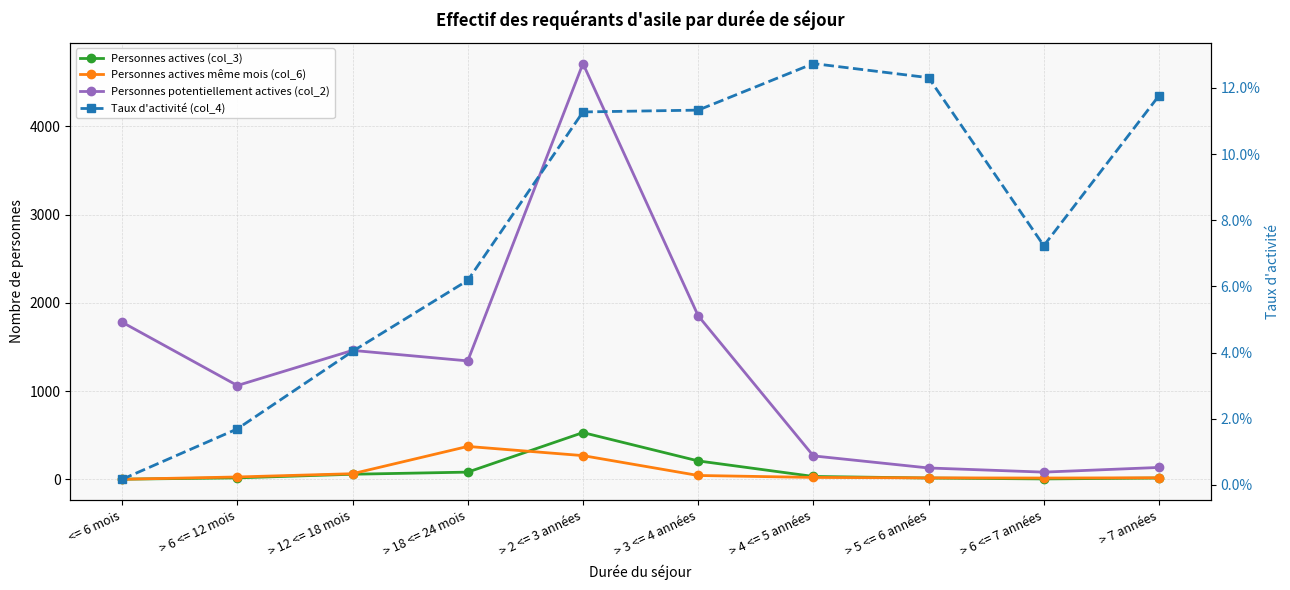

In Personnes actives (col_3), how many points are higher than both neighbors (excluding endpoints)?

1